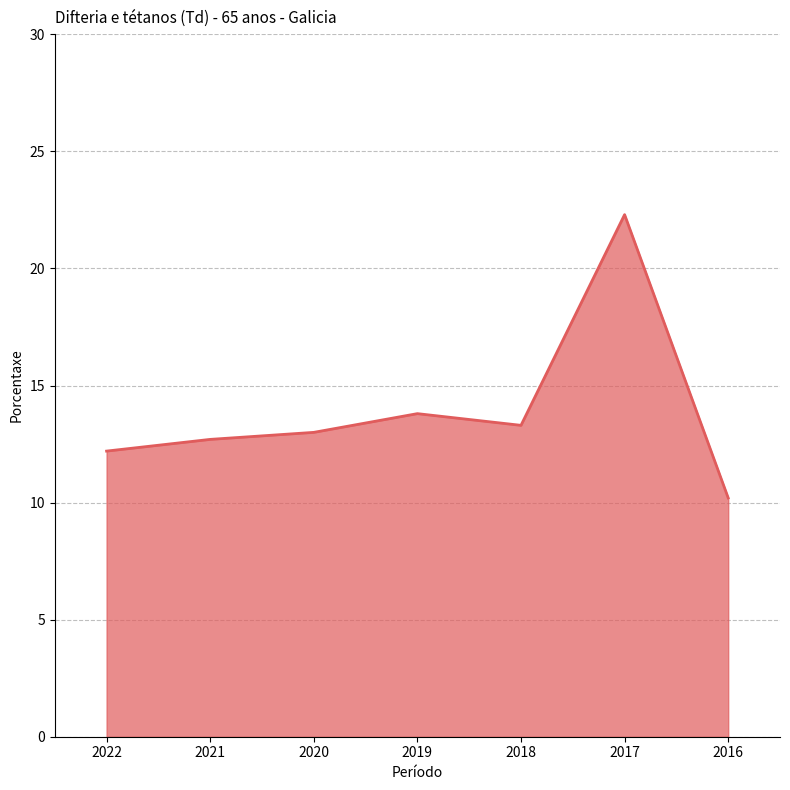

What is the change in value from 2019 to 2016?

-3.6